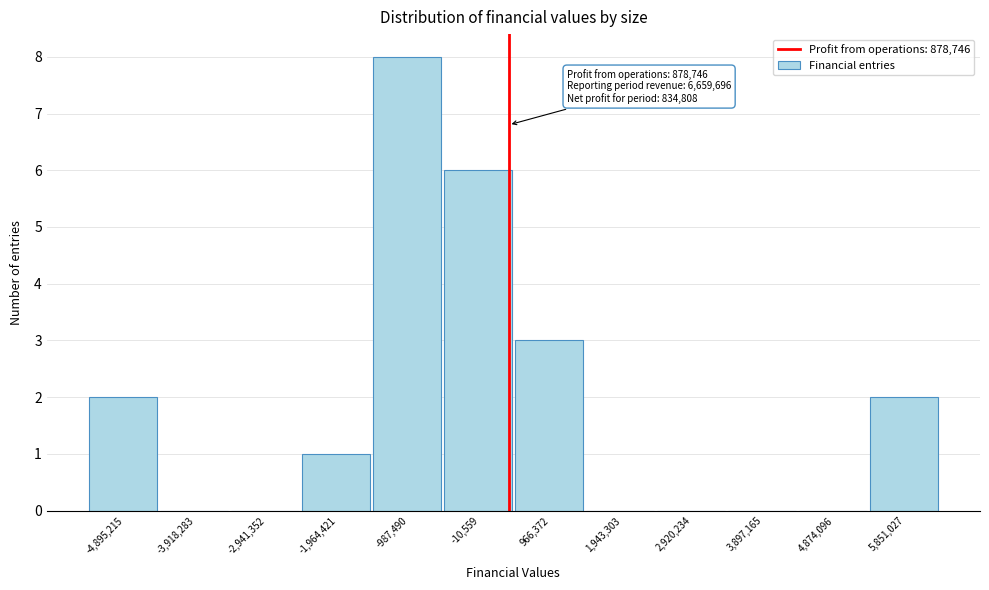

Reading left to right, list all the values displayed in this chart.

-4,895,215=2	-3,918,283=0	-2,941,352=0	-1,964,421=1	-987,490=8	-10,559=6	966,372=3	1,943,303=0	2,920,234=0	3,897,165=0	4,874,096=0	5,851,027=2